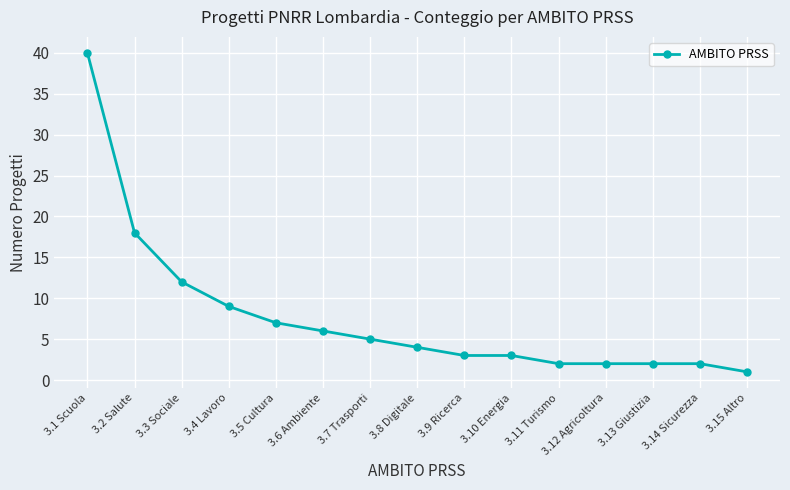

What is the value of the 13th point from the left?

2